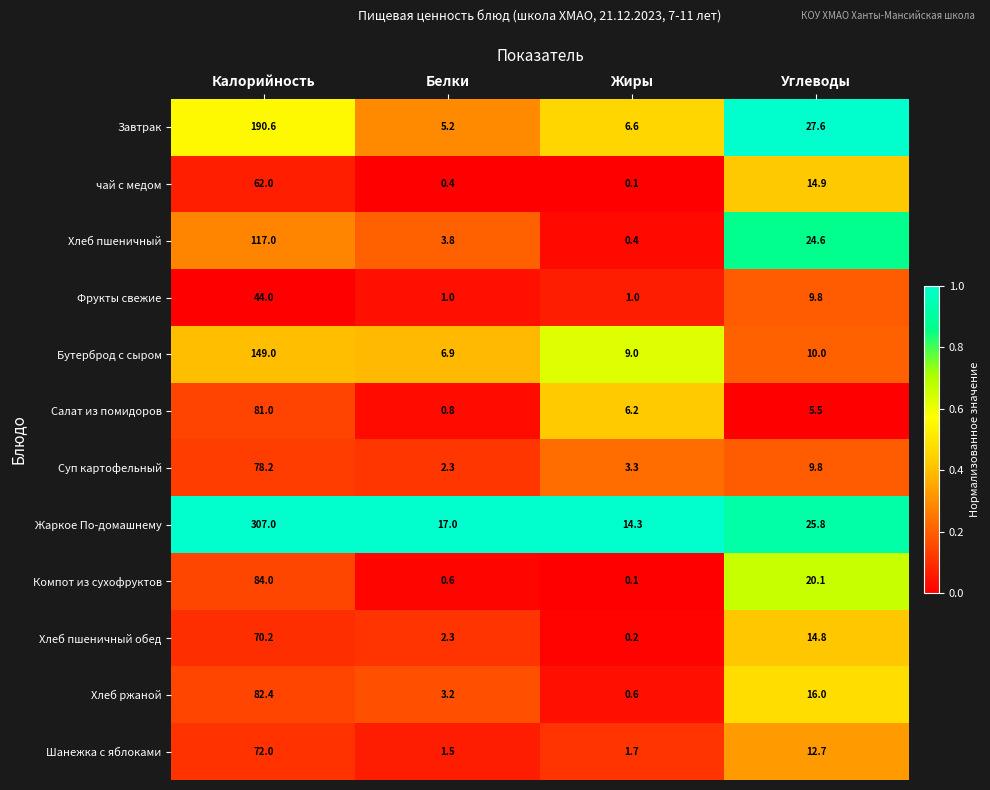

What is the sum of the Салат из помидоров values at Углеводы and Калорийность?

86.5